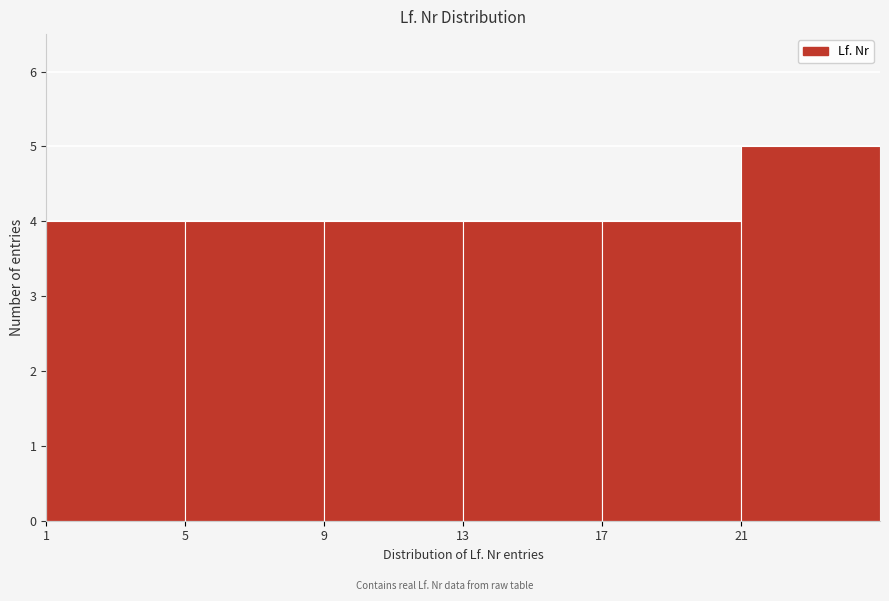

Over which range of the x-axis is the bar tallest?

21 to 25